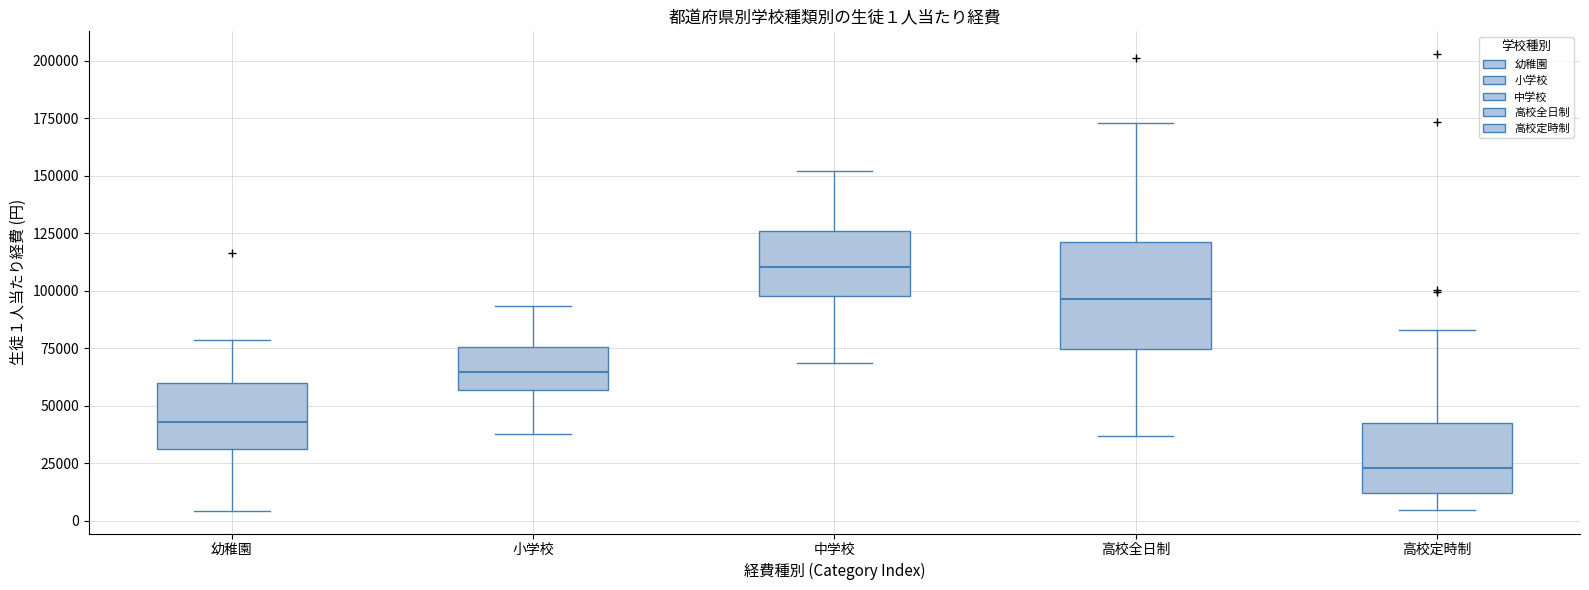

Which box's median line is the lowest?

高校定時制